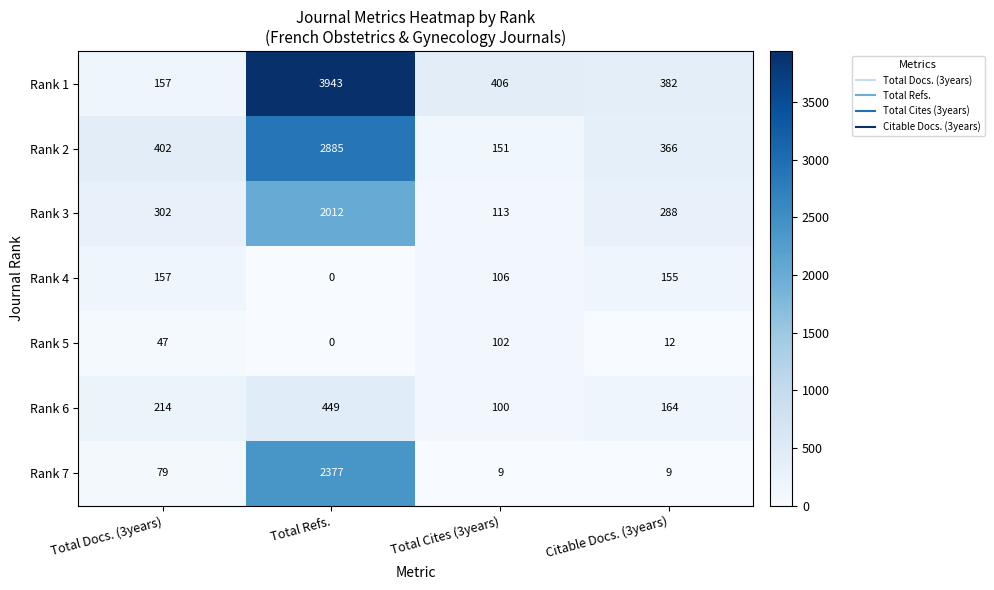

What is the spread (max minus min) of values at Total Cites (3years)?

397